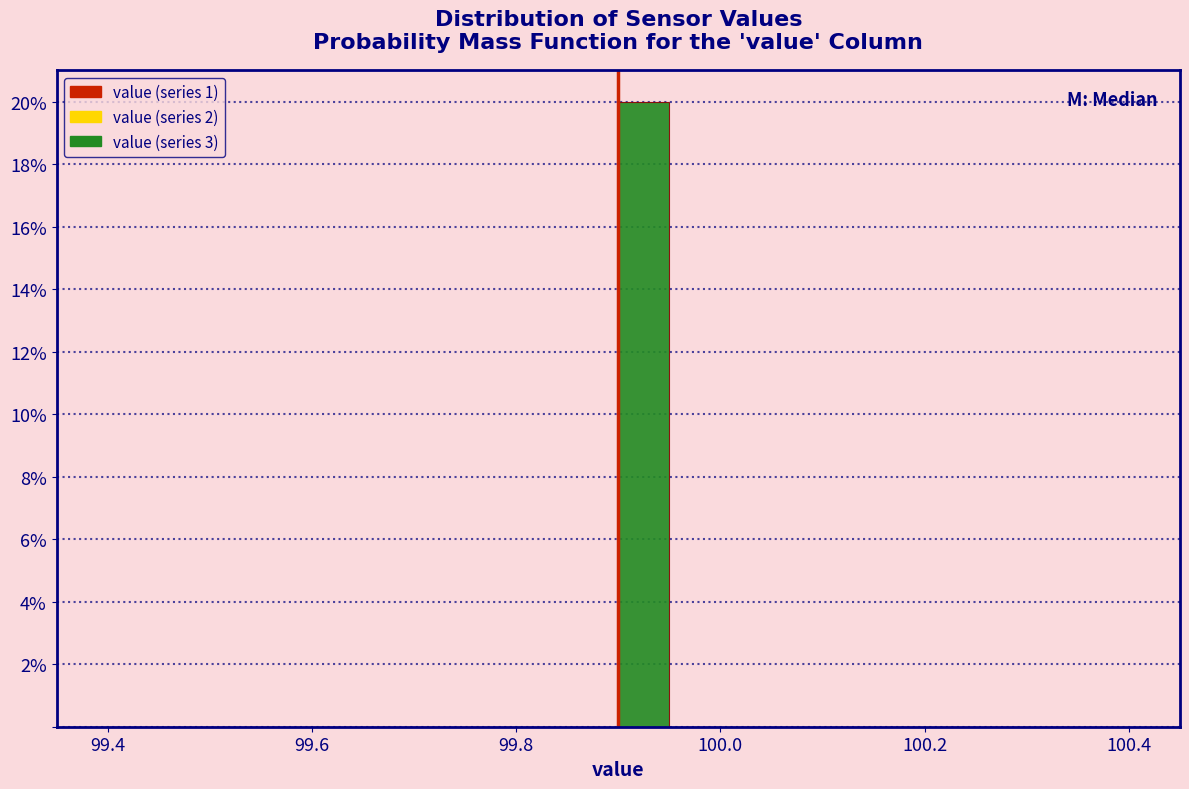

Around what value on the x-axis is the tallest bar? Give the approximate position of its centre, as read against the axis.

99.92